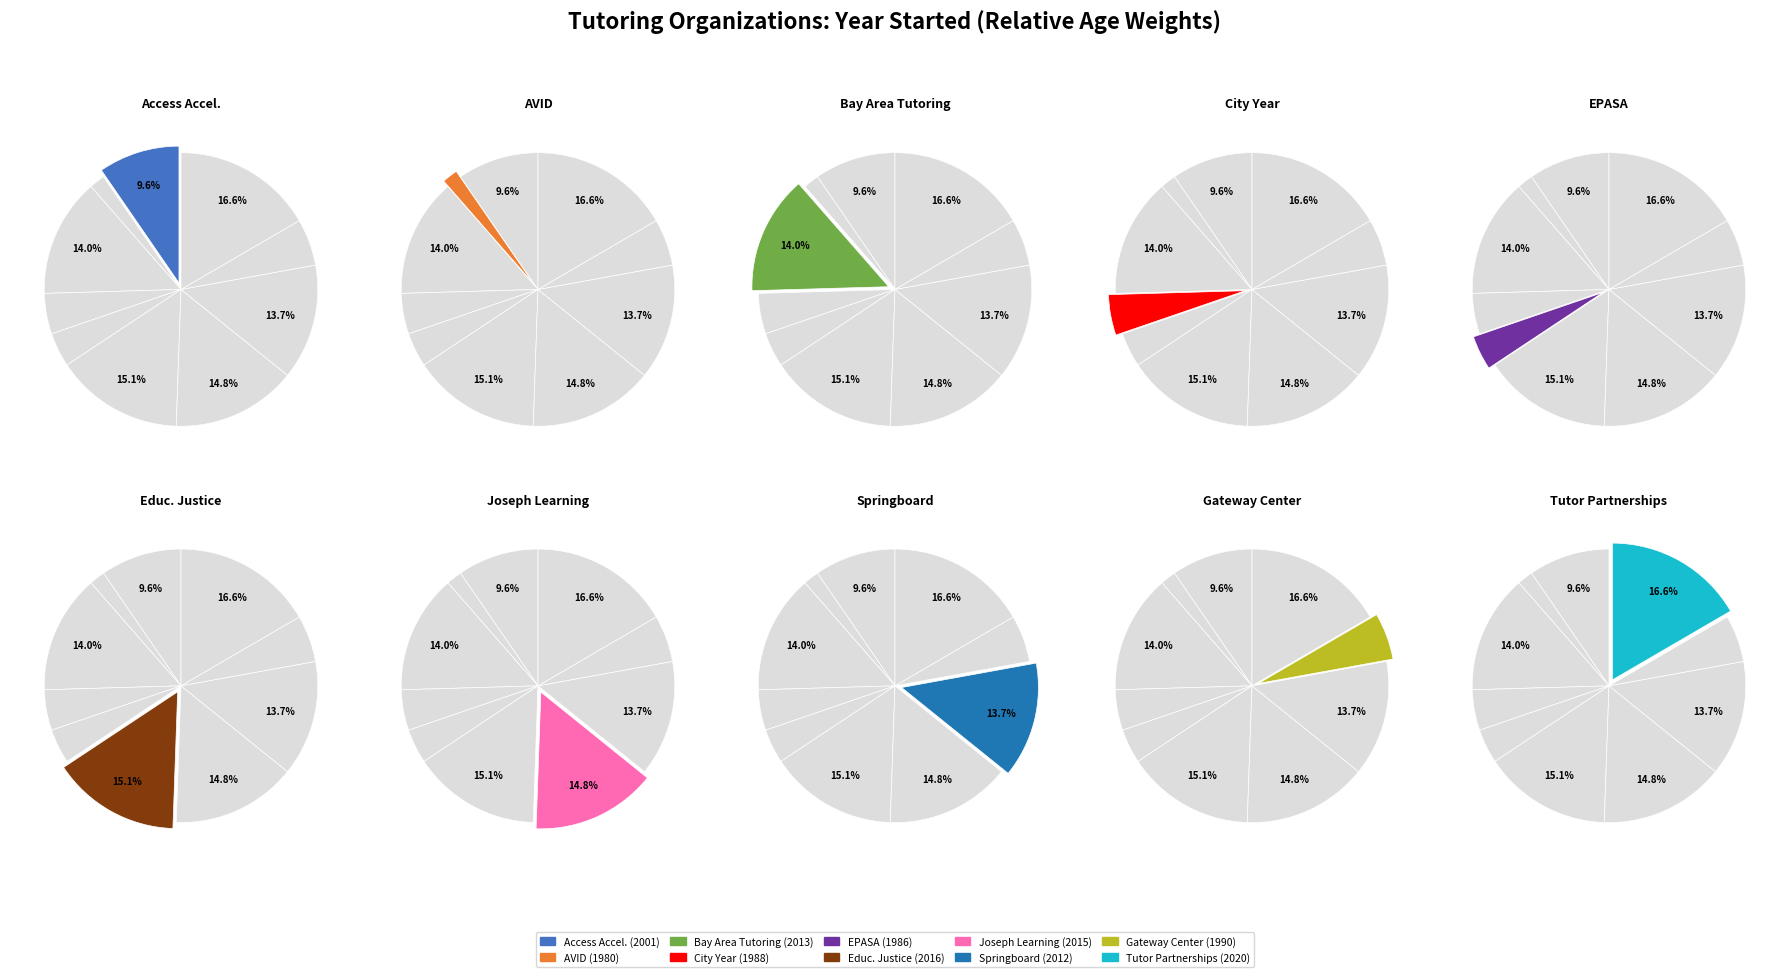

Which slice is the largest?

Tutor Partnerships Incorporated